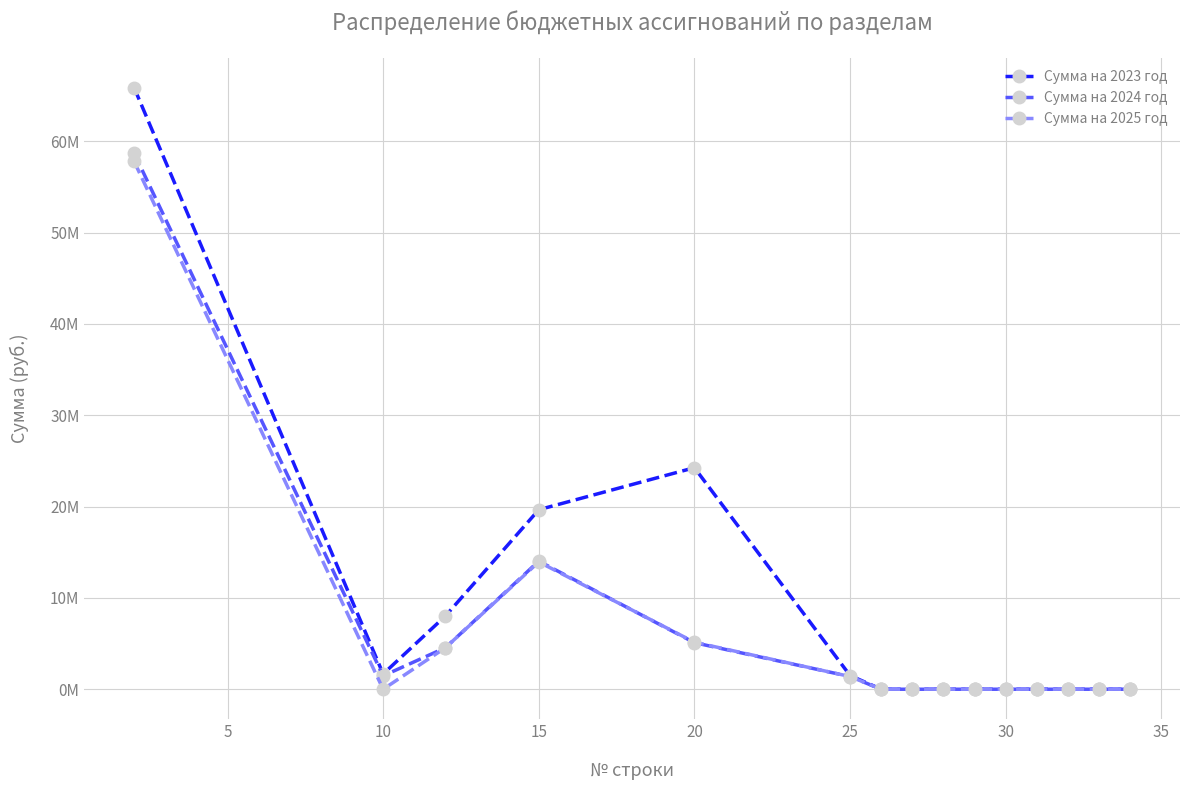

Reading left to right, list all the values displayed in this chart.

Сумма на 2023 год: 65857761.5	1670200.0	8014570.1	19653355.0	24254290.6	1500125.0	0.0	0.0	0.0	0.0	0.0	0.0	0.0	0.0	0.0
Сумма на 2024 год: 58681301.0	1467500.0	4544229.6	14025864.1	5097068.6	1389900.0	0.0	0.0	0.0	0.0	0.0	0.0	0.0	0.0	0.0
Сумма на 2025 год: 57778501.0	0.0	4544229.6	13939364.1	5147068.6	1389900.0	0.0	0.0	0.0	0.0	0.0	0.0	0.0	0.0	0.0